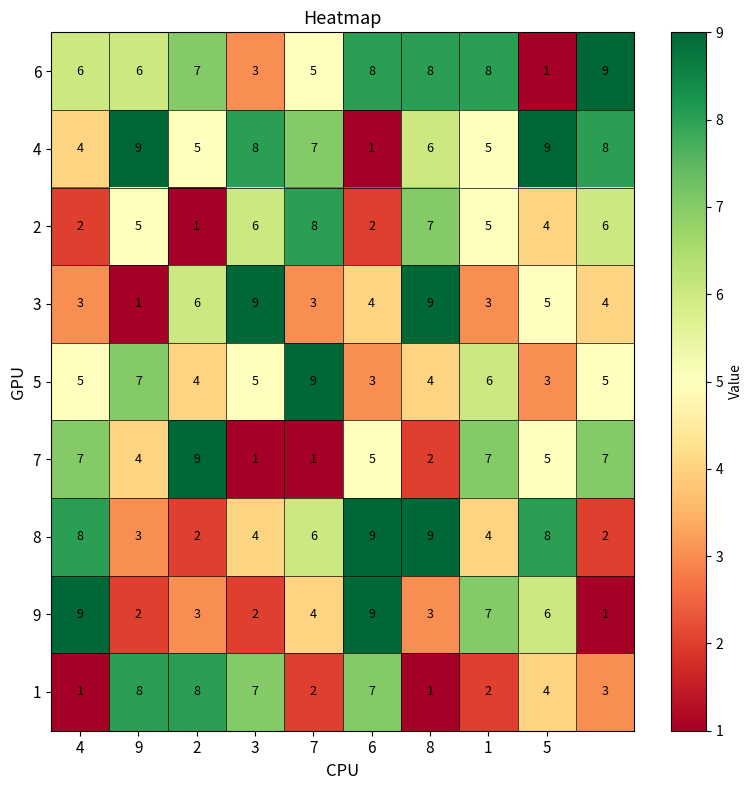

At how many categories does at least one series exceed 5?

10